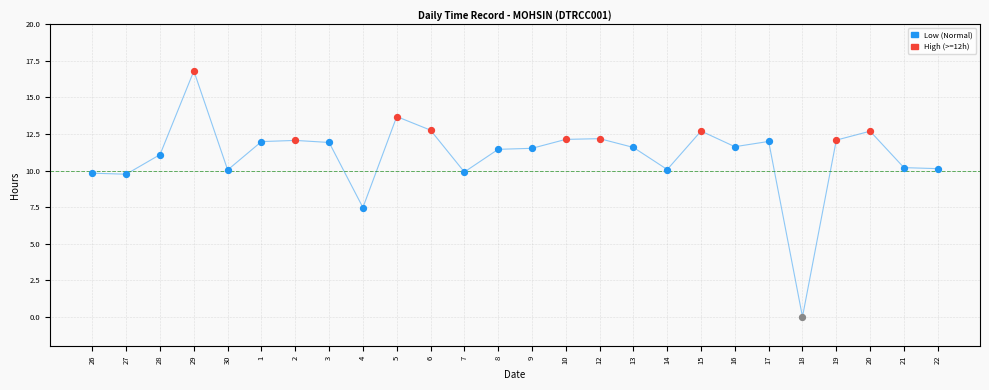

Which has a higher value, 17 or 12?

12